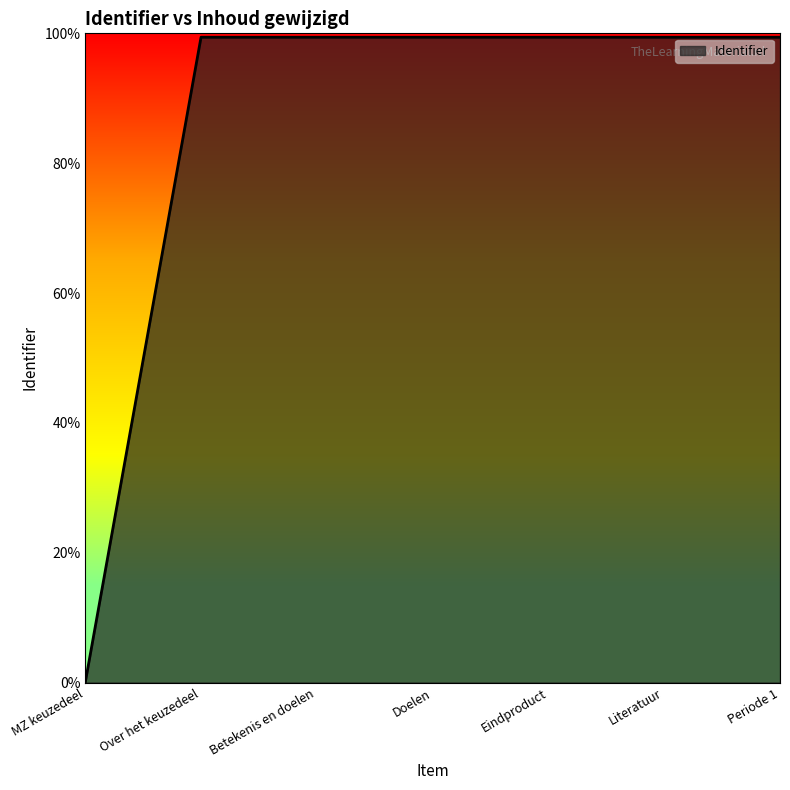

At which category does the chart reach its peak across all series?

Periode 1